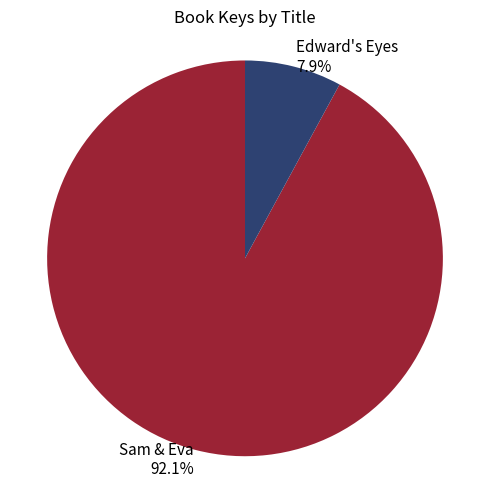

Does any single category account for the majority?

Yes